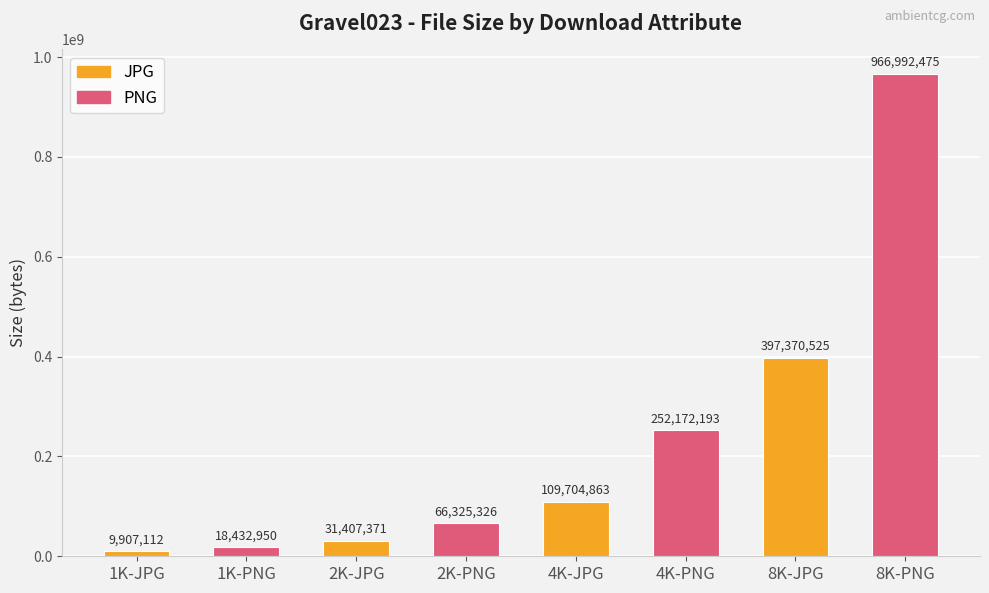

The value at 1K-PNG is 18432950. True or false?

True